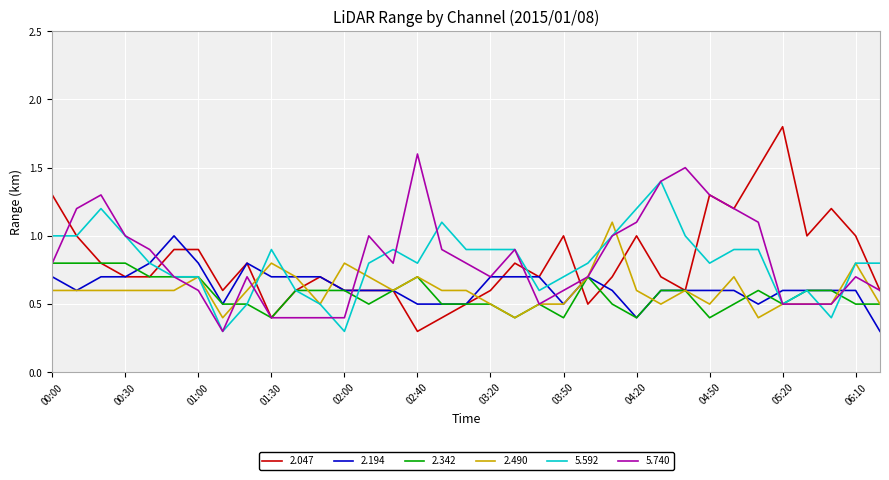

What is the maximum value shown in the chart?

1.8